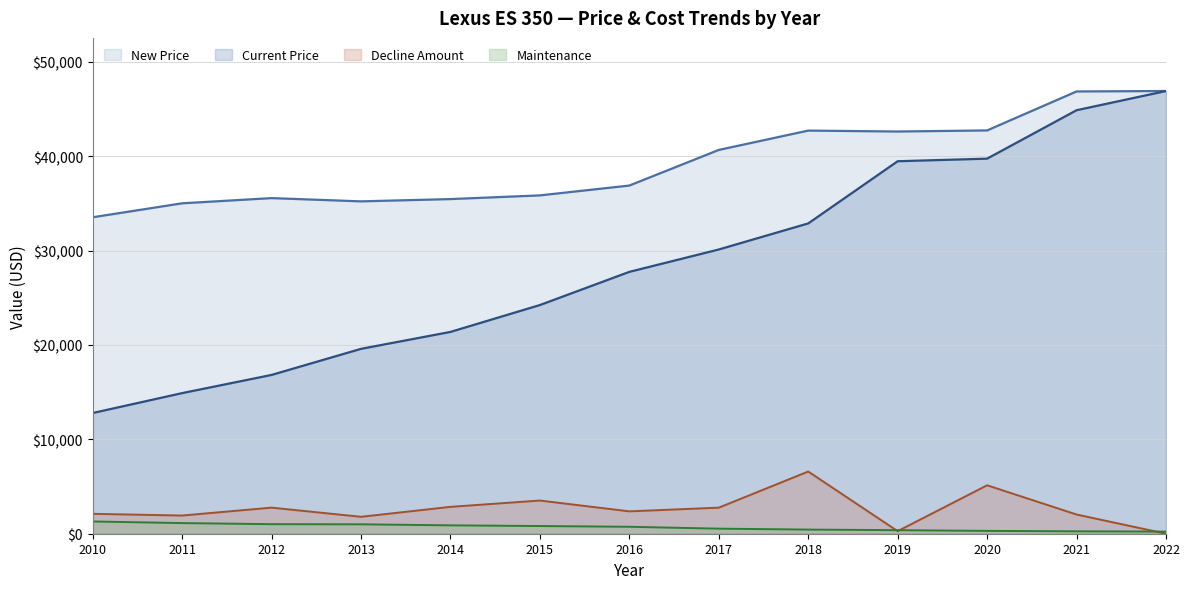

What value does the Current Price series have at 2012, to the nearest 50?

16850